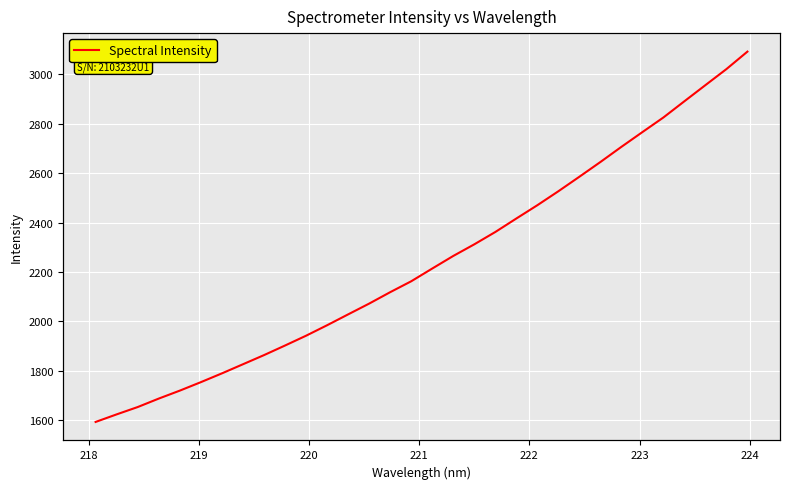

What is the value of the 15th point from the left?

2118.2